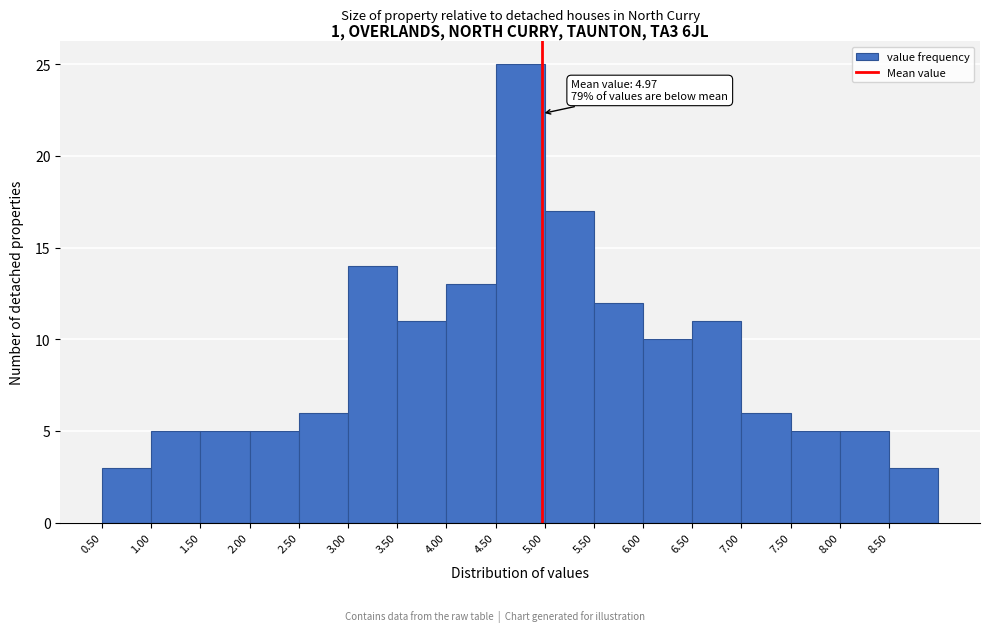

Over which range of the x-axis is the bar tallest?

4.5 to 5.0